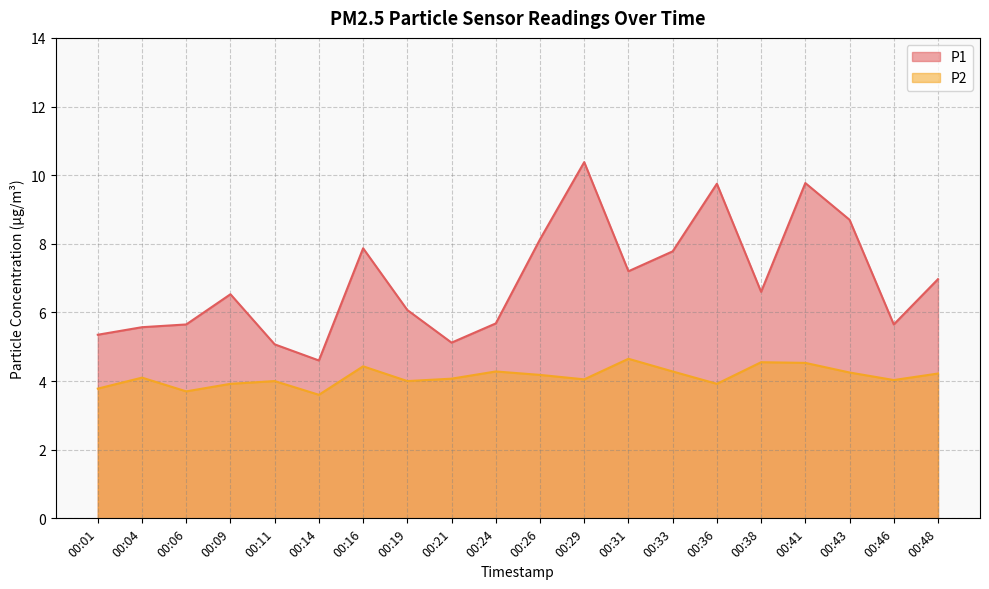

At 00:31, list the series in order from smallest to largest.

P2, P1